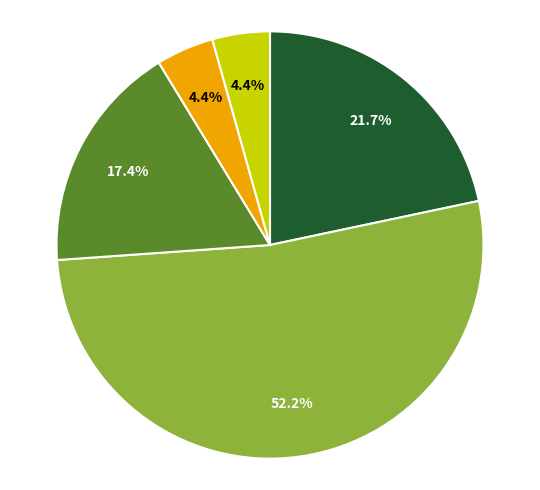

Is there a majority slice in this chart?

Yes